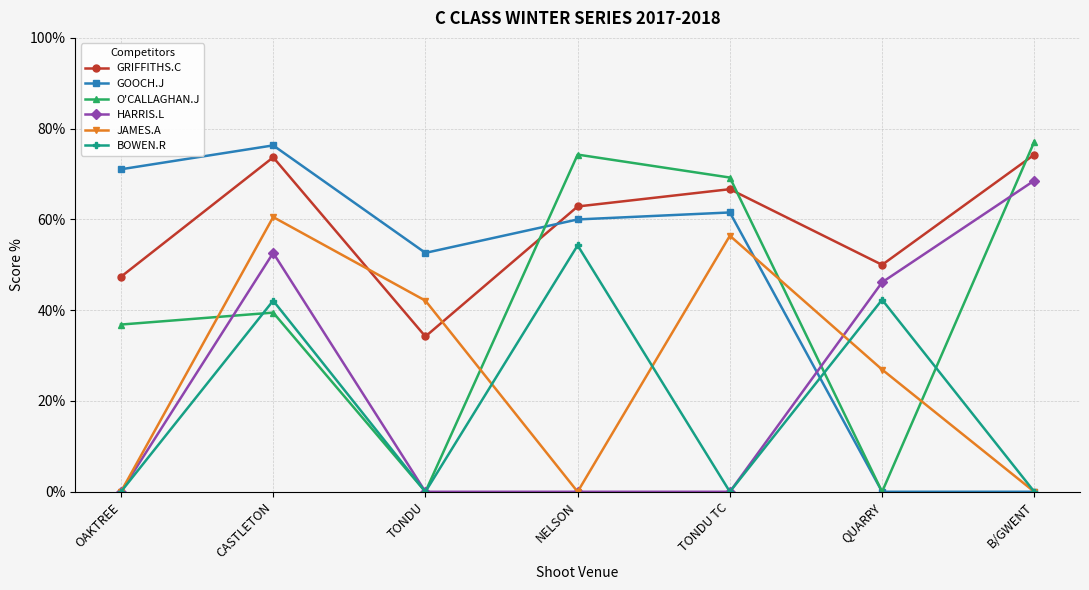

Is the value of JAMES.A at TONDU TC greater than the value of HARRIS.L at CASTLETON?

Yes